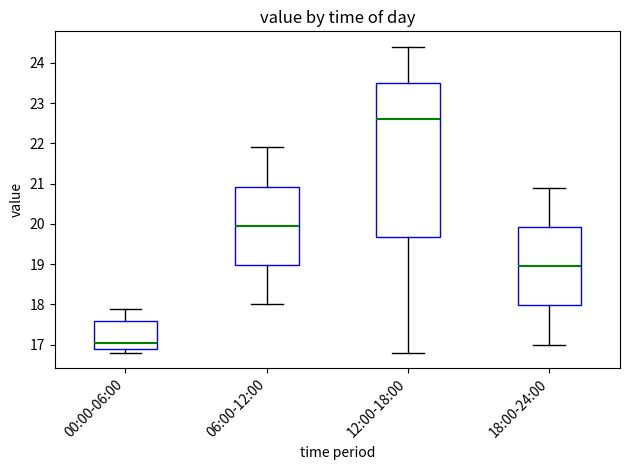

Which box is the tallest, from its lower edge to its upper edge?

12:00-18:00